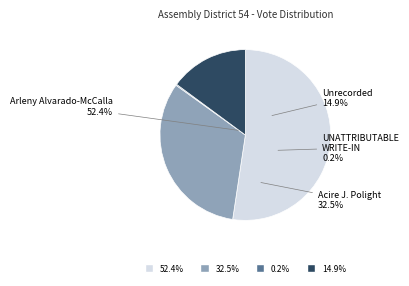

How many slices are in this pie chart?

4